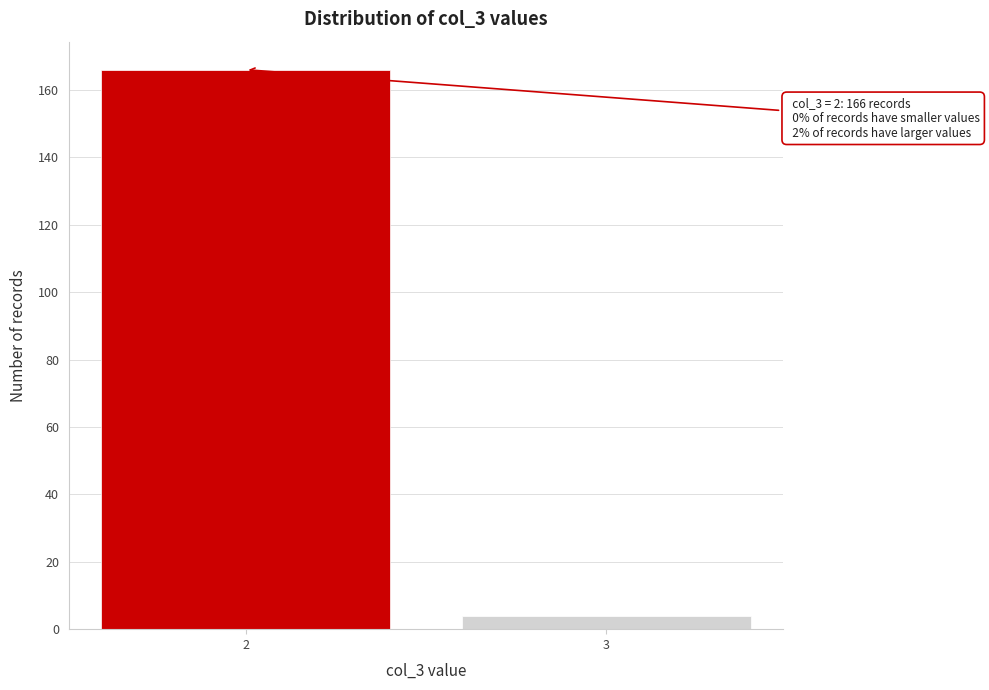

Reading left to right, what are all the values shown in this chart?

2=166	3=4